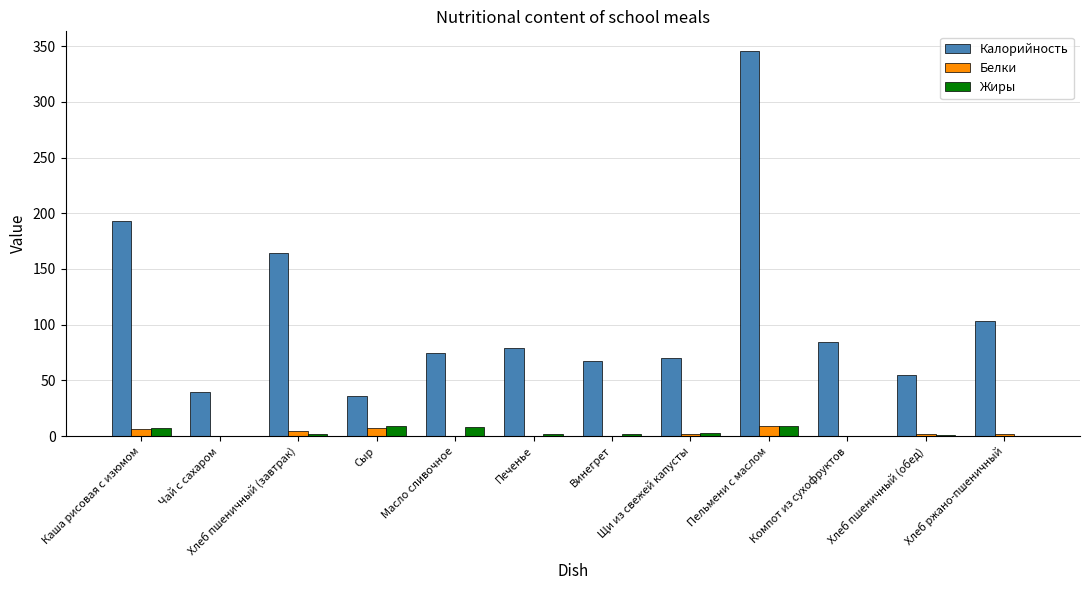

What is the highest value of the Жиры series?

9.0